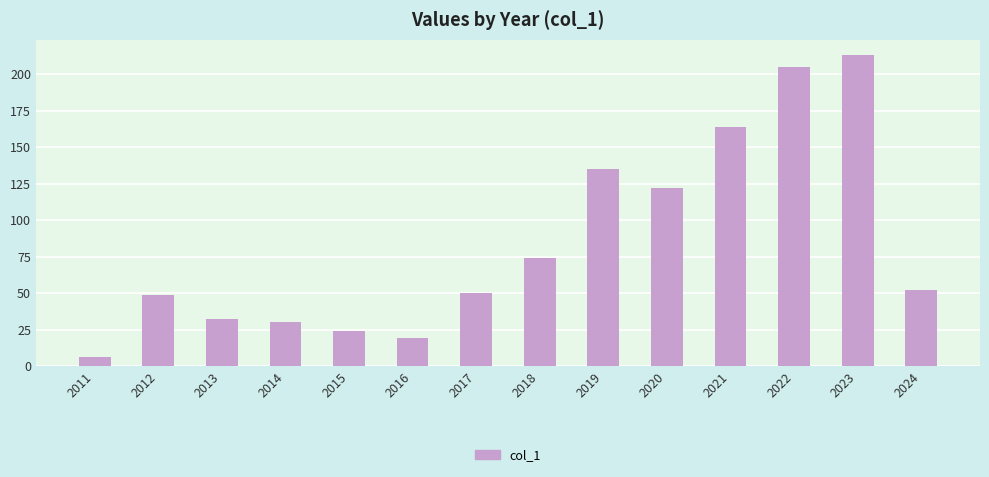

What is the sum of the values at 2017 and 2019?

185